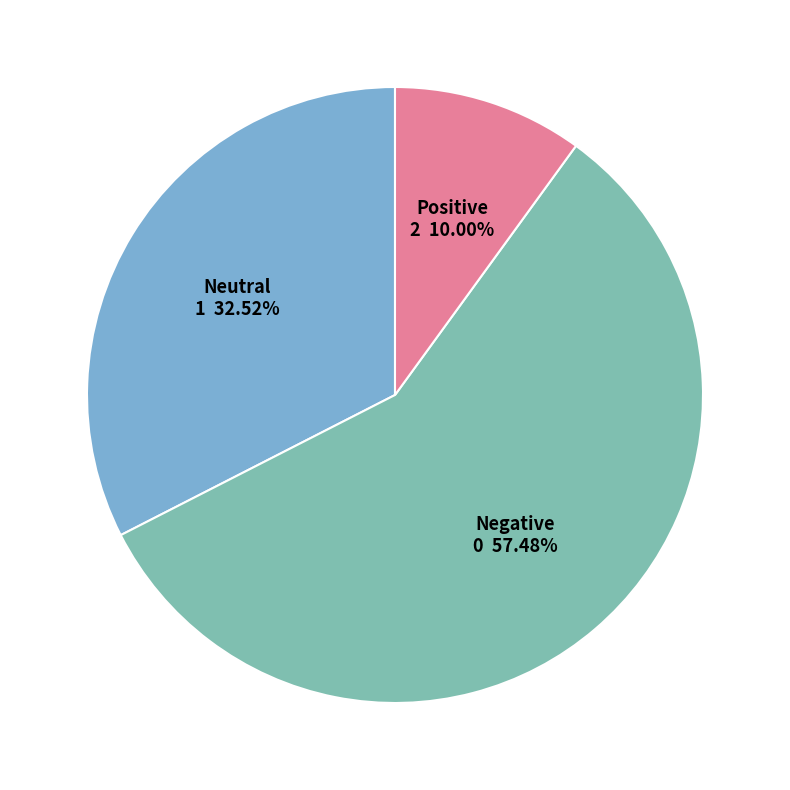

Between Negative and Positive, which is larger?

Negative